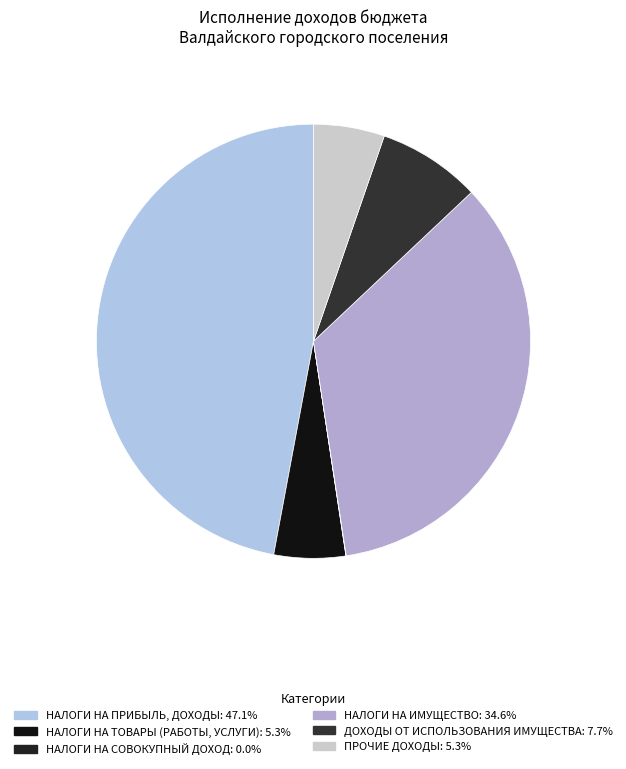

To the nearest percent, what portion does ПРОЧИЕ ДОХОДЫ represent?

5%